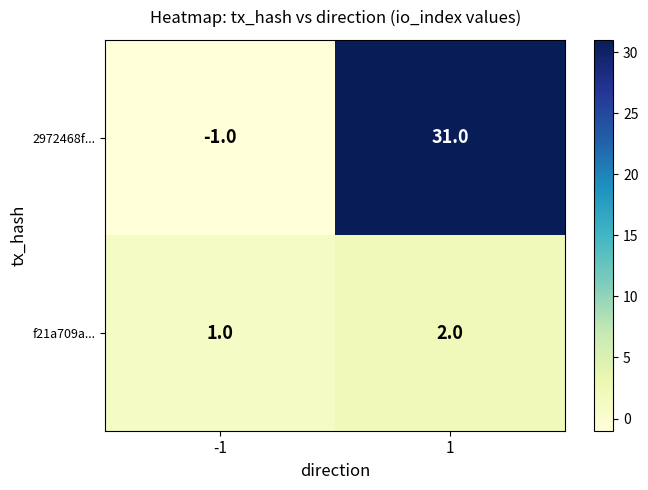

Rank the series at -1 from highest to lowest value.

f21a709a..., 2972468f...